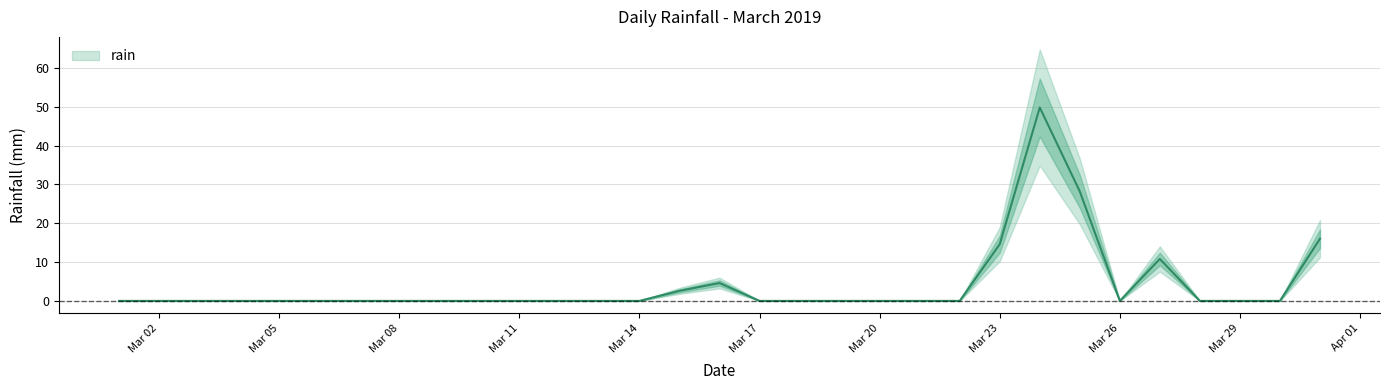

What is the value of the 27th point from the left?

10.8